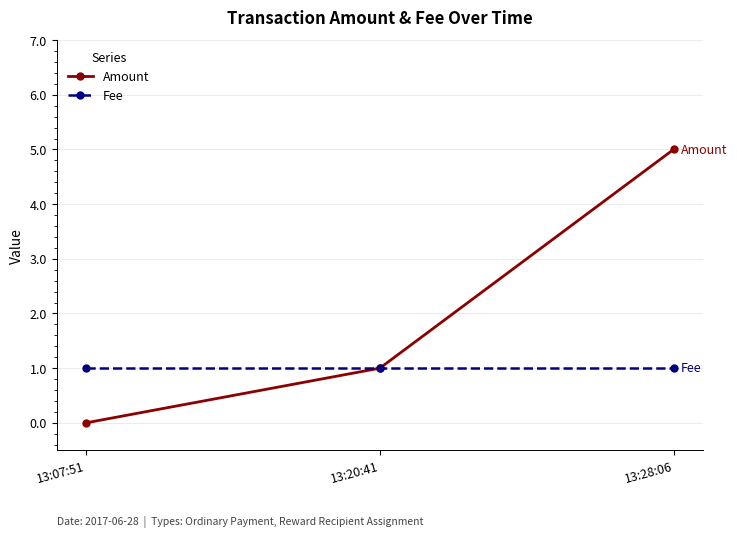

What position from the left is 13:07:51?

1